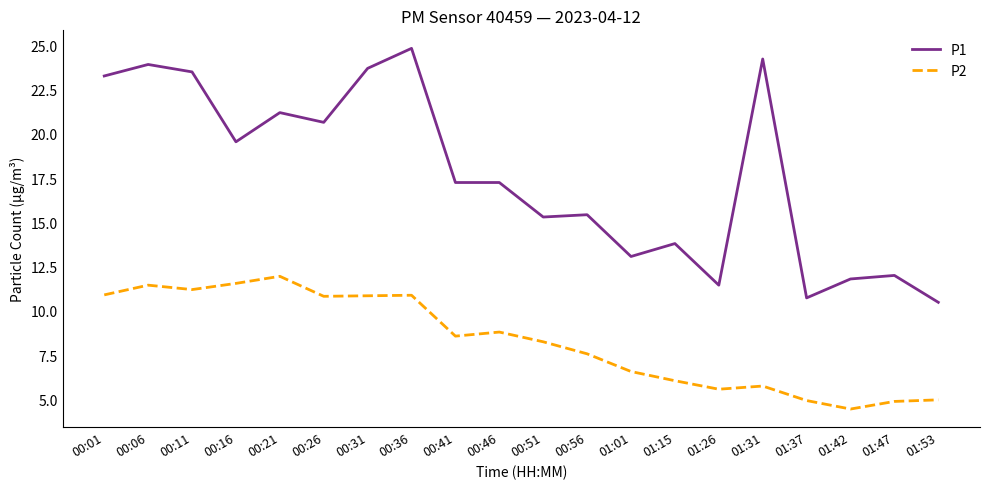

Where is the first local minimum for P1?

00:16